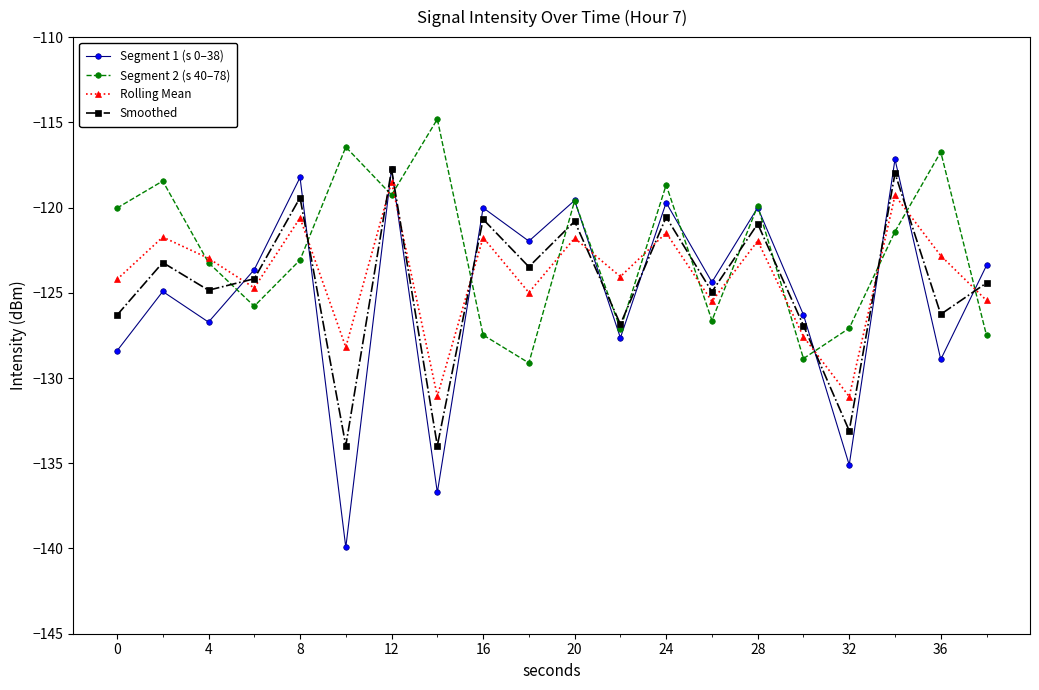

Which series has the largest total across all categories?

Segment 2 (s 40–78)